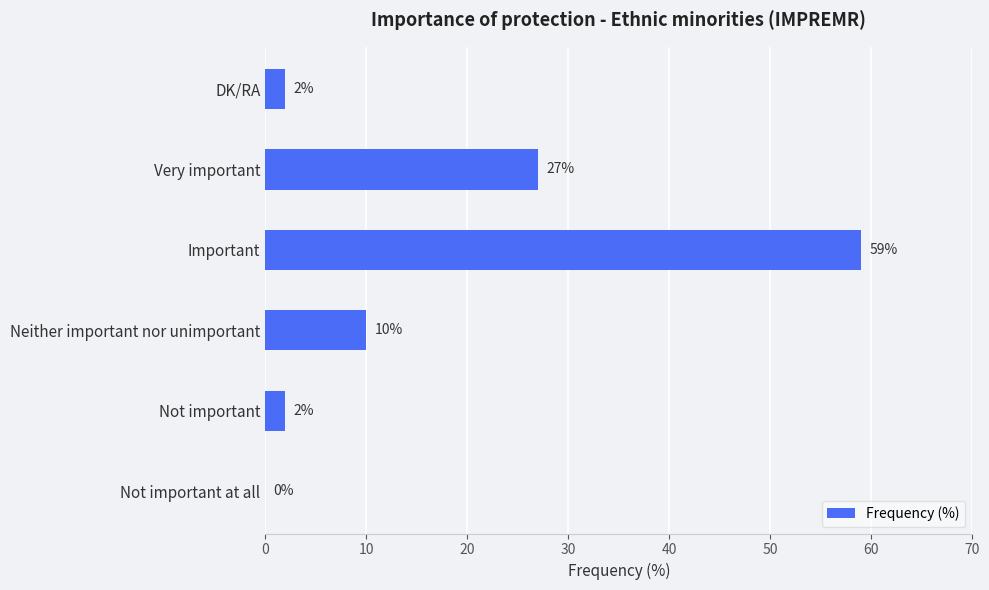

What is the maximum value shown in the chart?

59